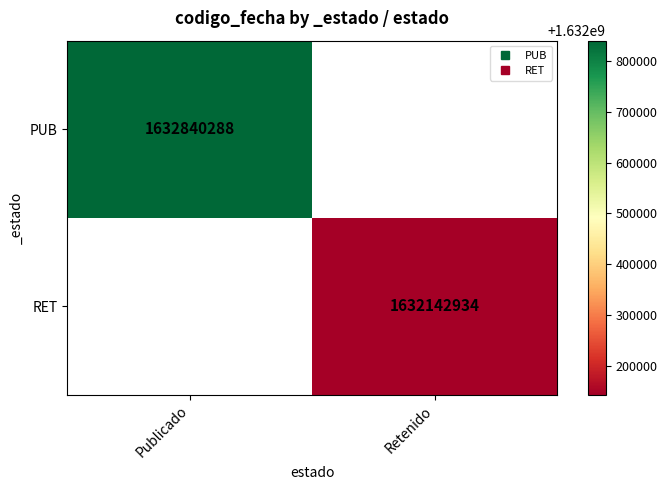

Which category has the highest value in the PUB series?

Publicado